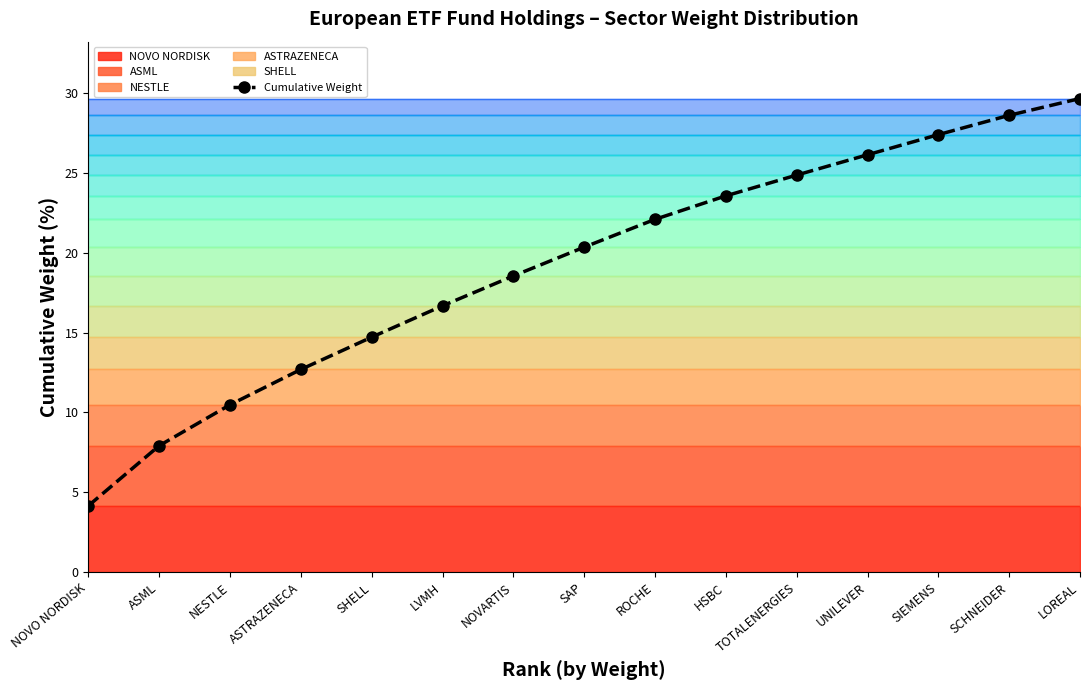

How many lines are shown in the chart?

1